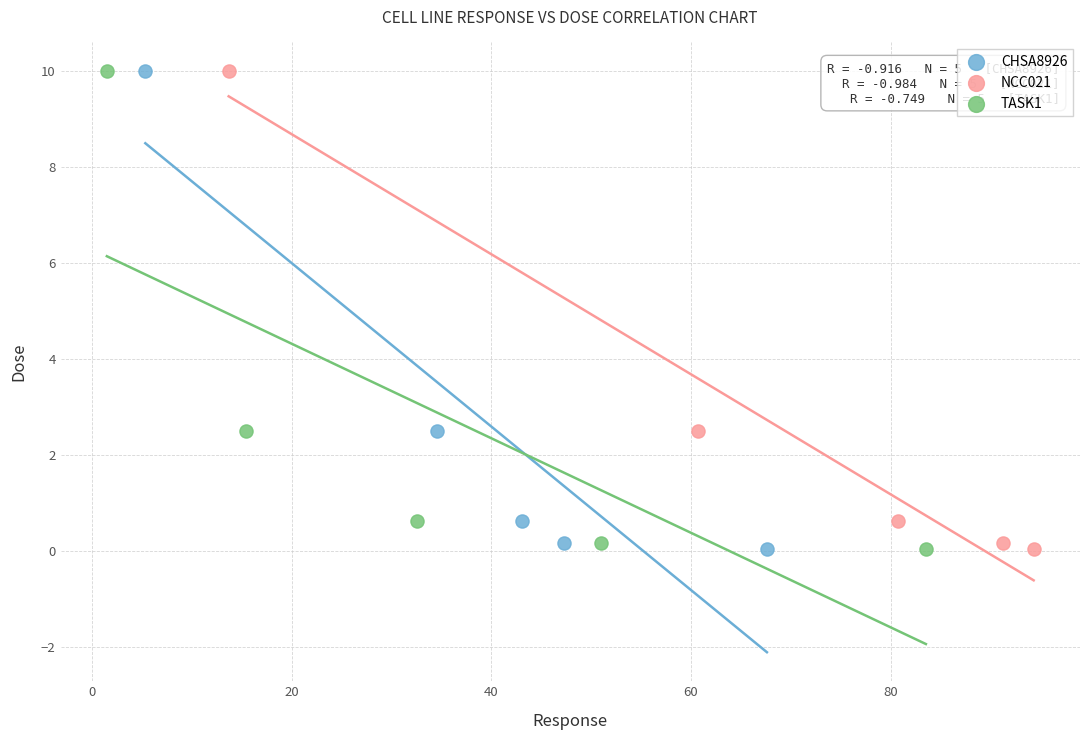

What are all the series names shown in the legend?

CHSA8926, NCC021, TASK1